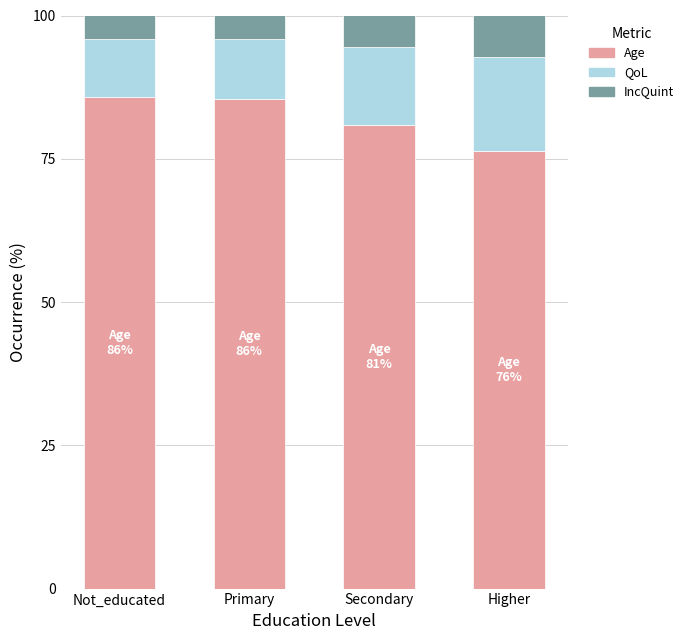

Are the bars horizontal?

No